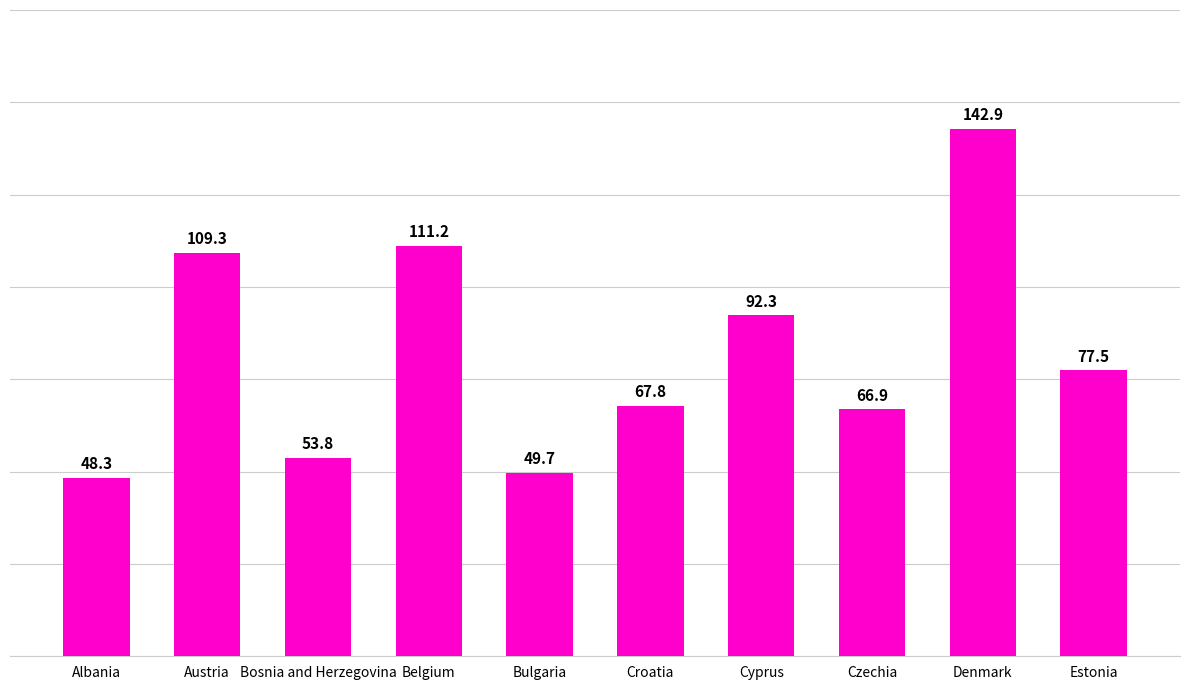

What position from the left is Bosnia and Herzegovina?

3